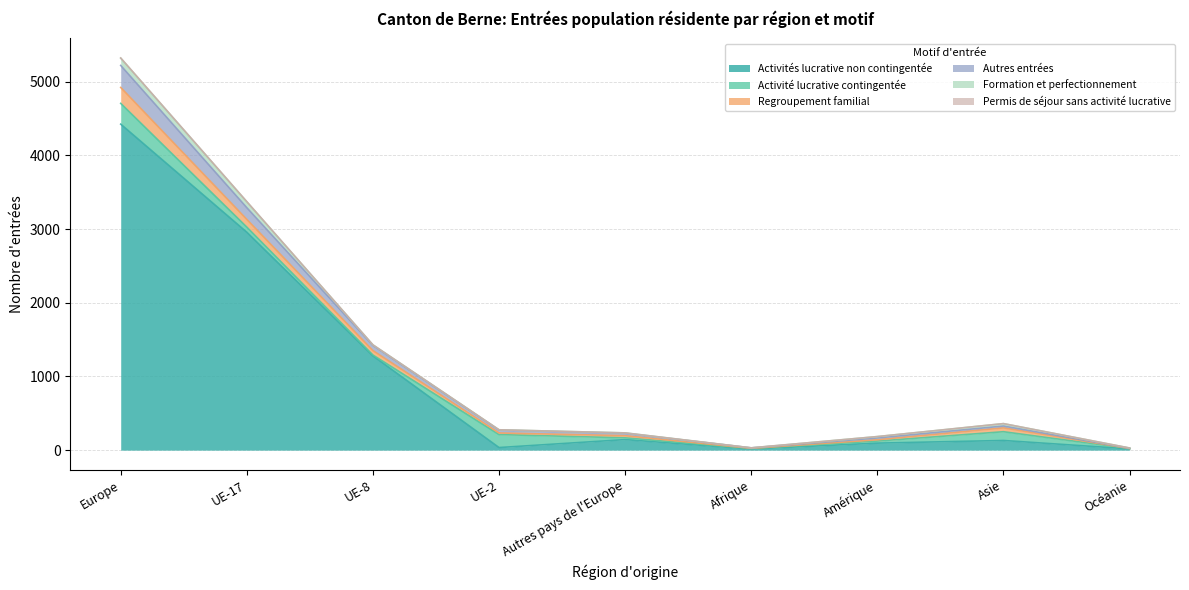

True or false: Activités lucrative non contingentée has a value of 17 at Océanie.

True